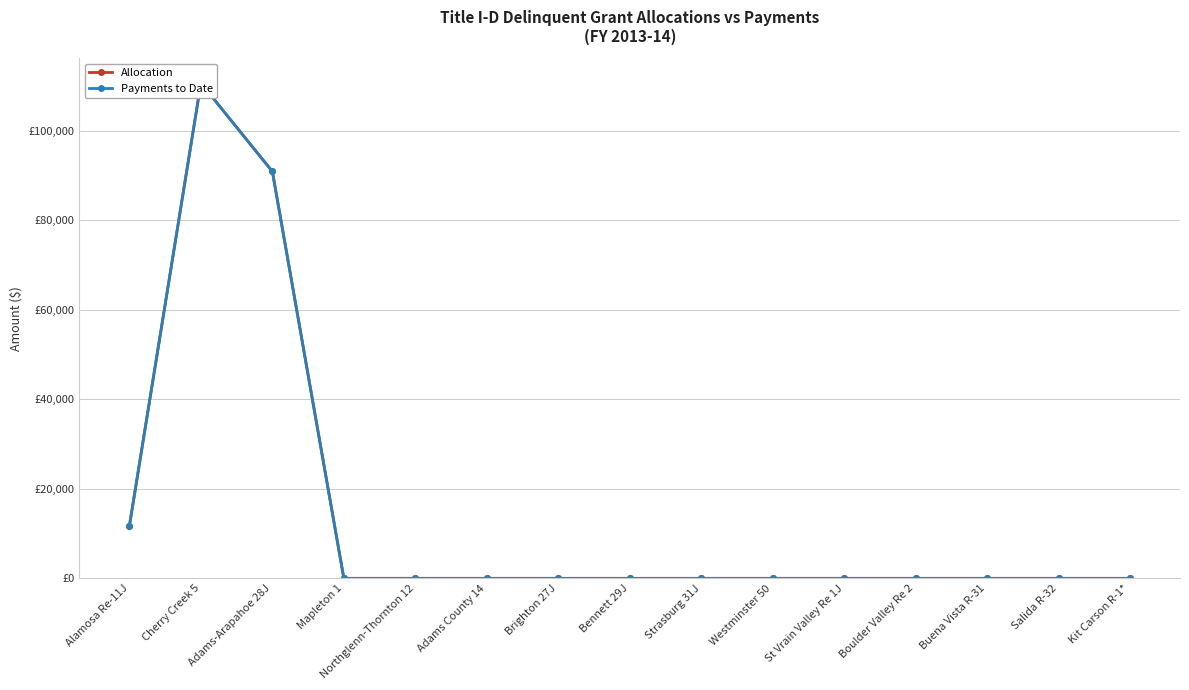

Reading left to right, list all the values displayed in this chart.

Allocation: 11777	110591	90853	0	0	0	0	0	0	0	0	0	0	0	0
Payments to Date: 11777	110591	90853	0	0	0	0	0	0	0	0	0	0	0	0